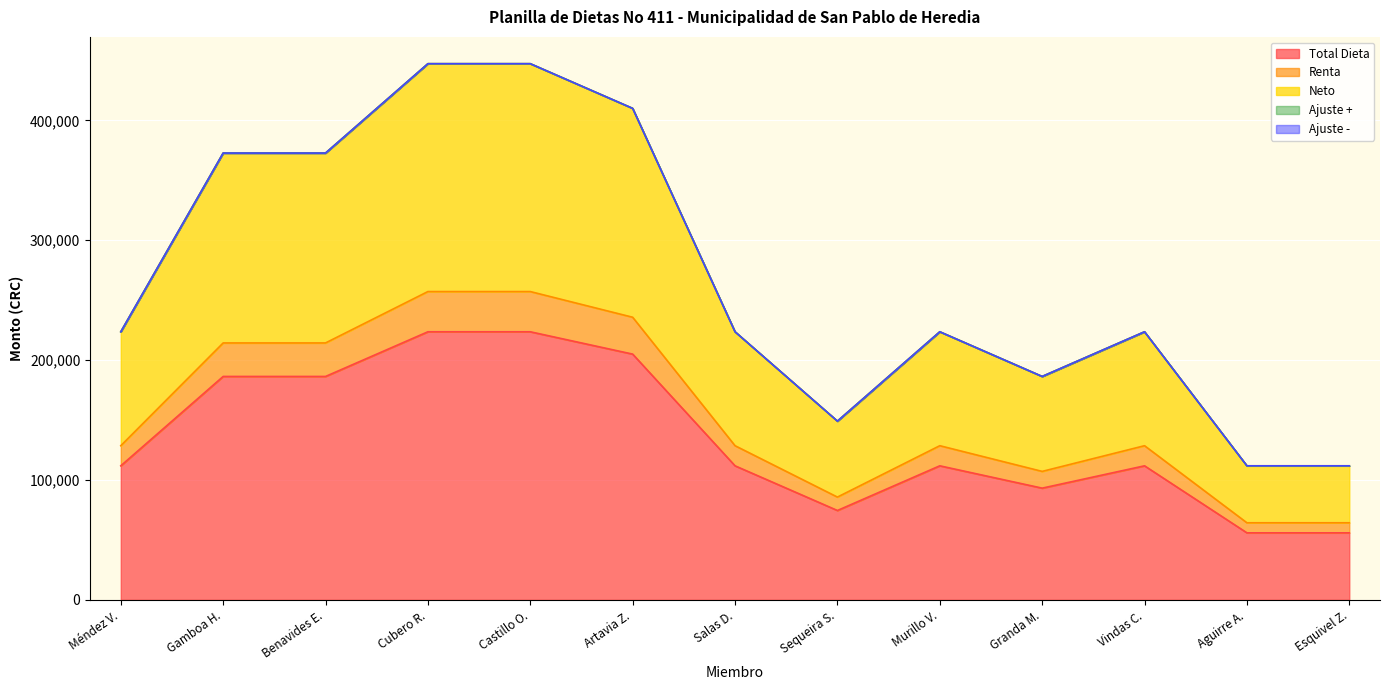

How many data points in Total Dieta are less than 111828?

4